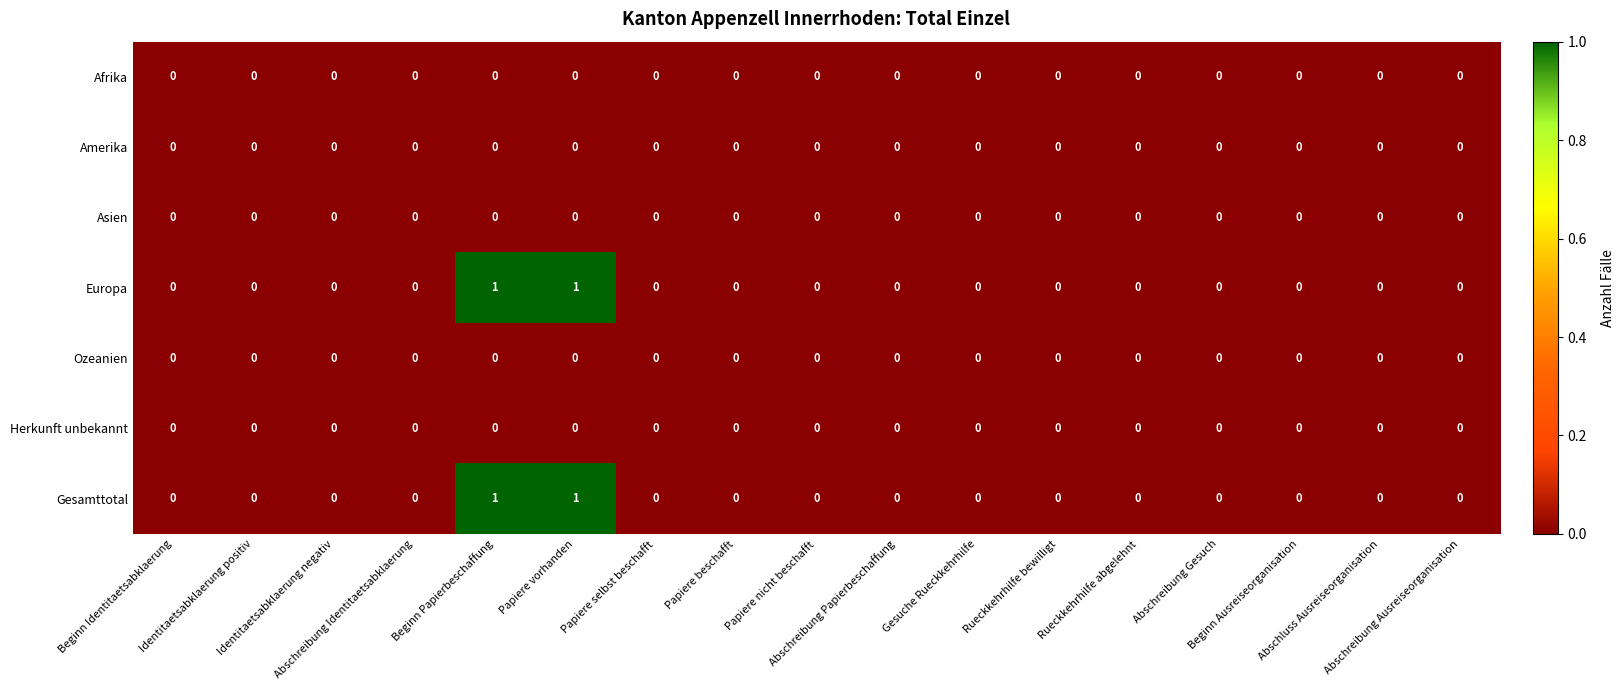

How many Europa values are between 0 and 1?

17